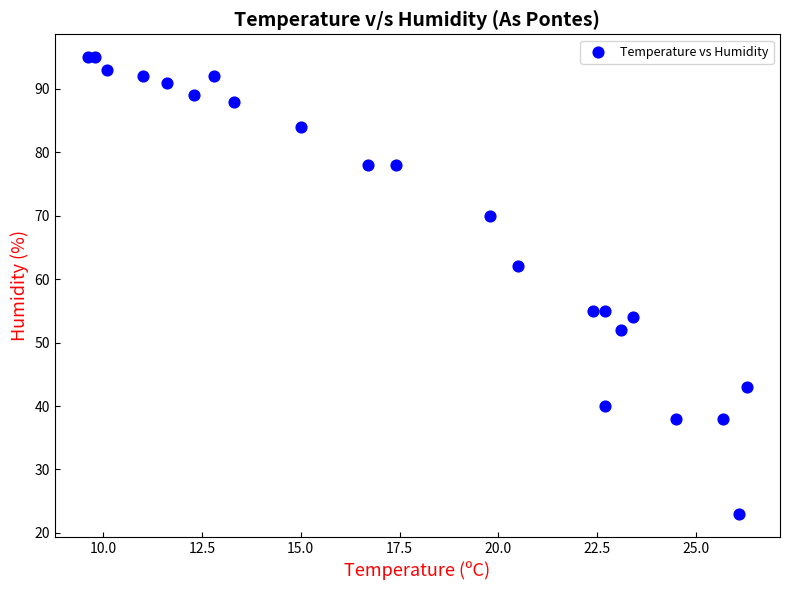

What Y value in the scatter plot is closest to 59?

62